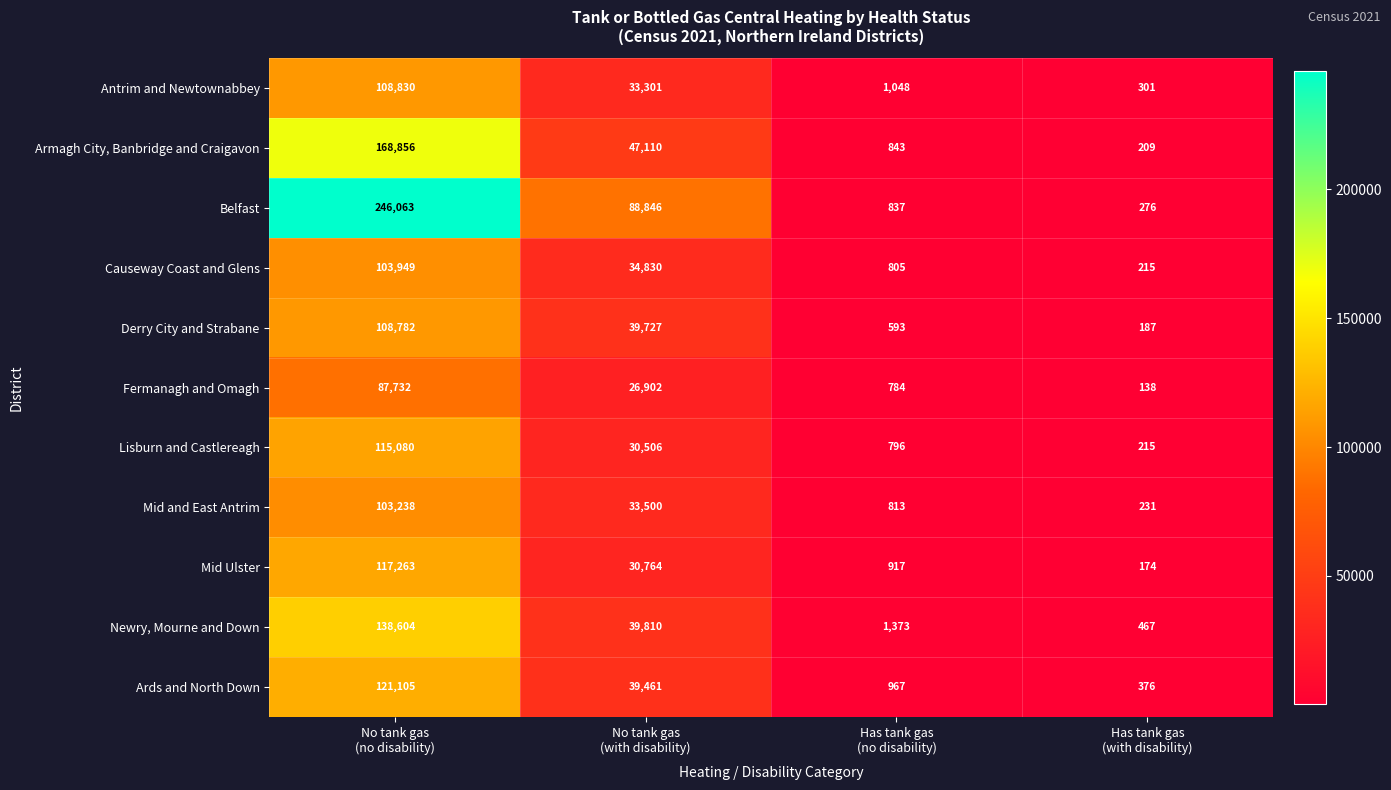

What is the maximum value shown in the chart?

246063